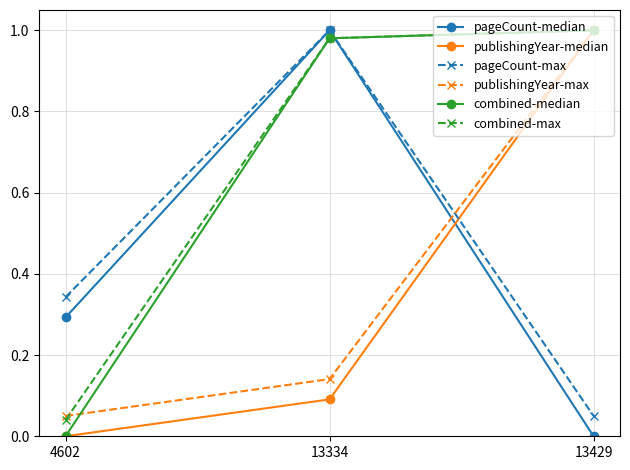

The value of publishingYear-max at 4602 is 0.1. True or false?

True